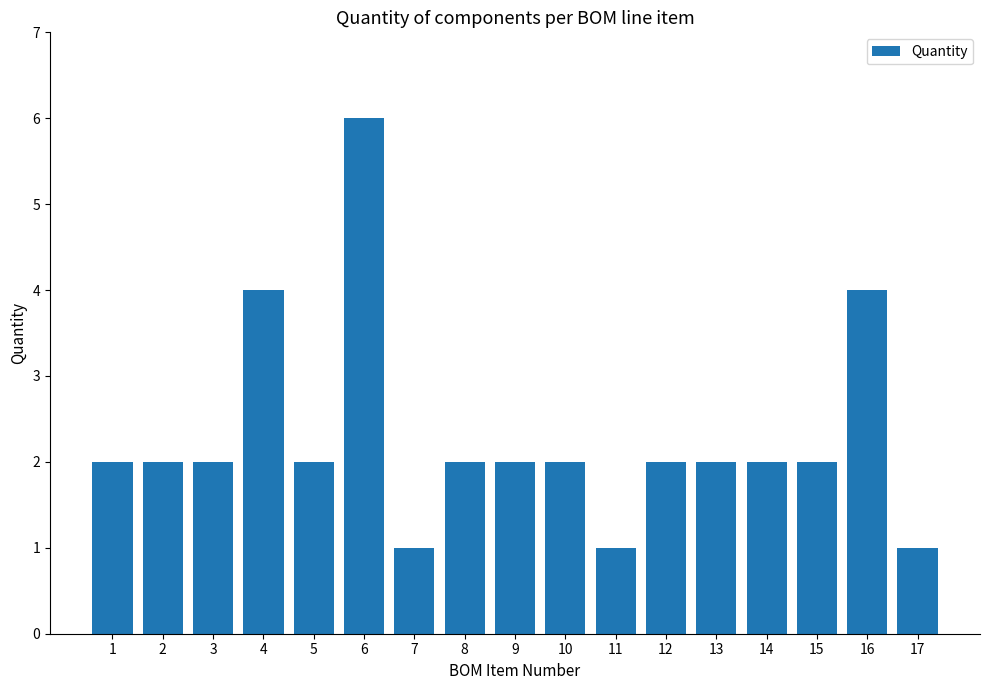

Is it true that the value at 14 is 2?

True